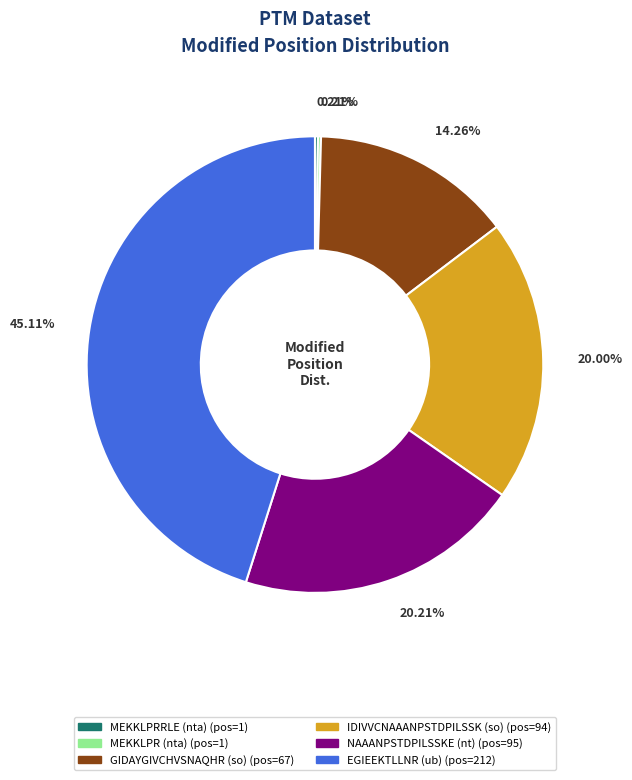

Is there any slice that represents more than half of the pie?

No